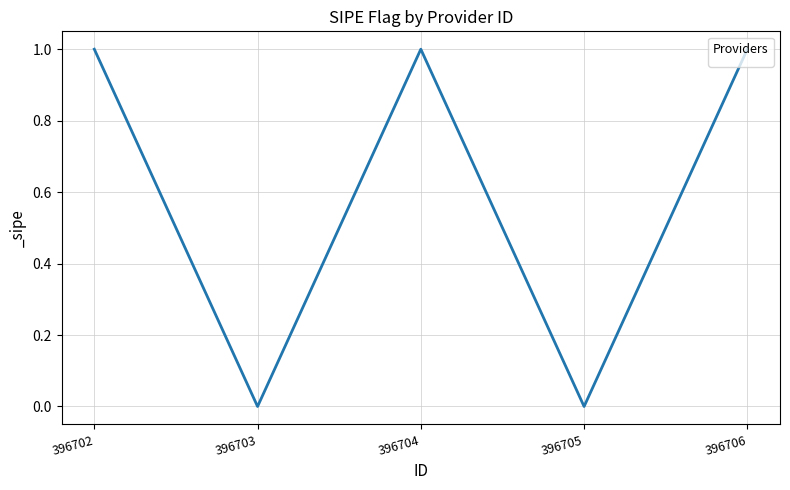

True or false: there are more than 2 points higher than both neighbors.

False